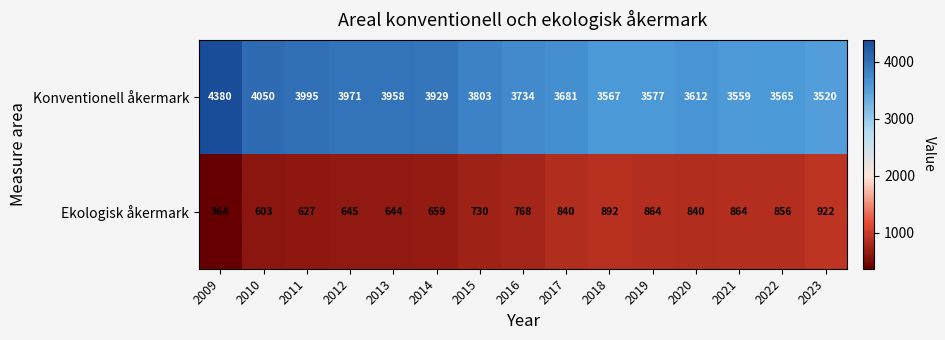

List the series in order of their peak value, lowest first.

Ekologisk åkermark, Konventionell åkermark